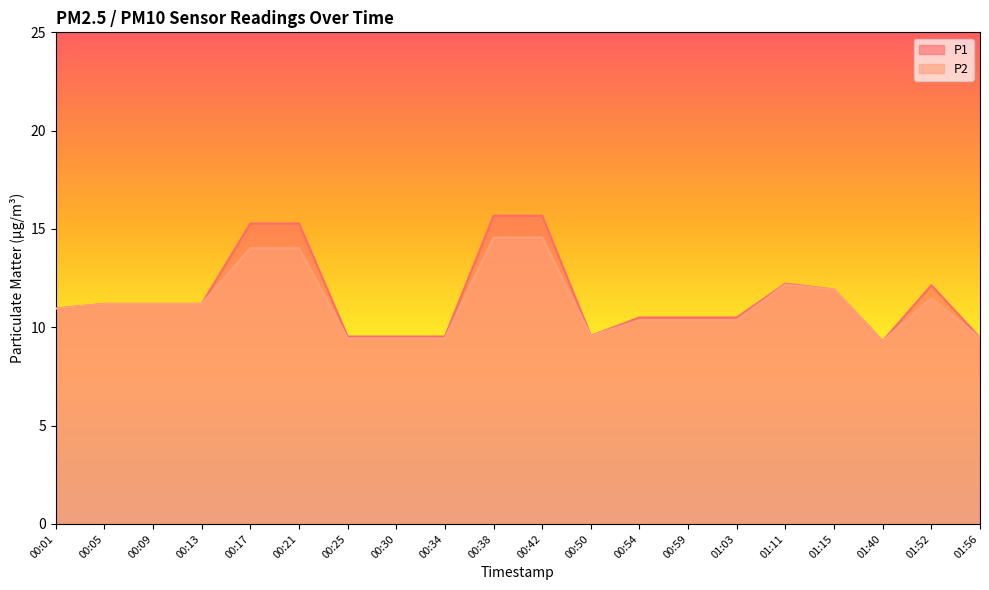

True or false: P1 and P2 intersect in this chart.

False